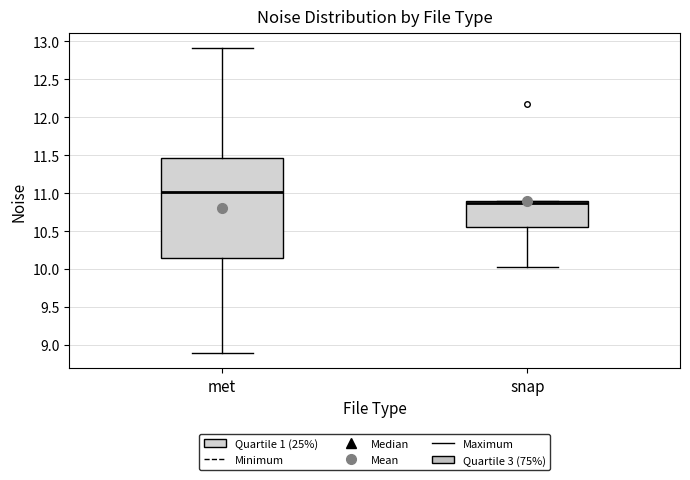

Which box's median line is the lowest?

snap